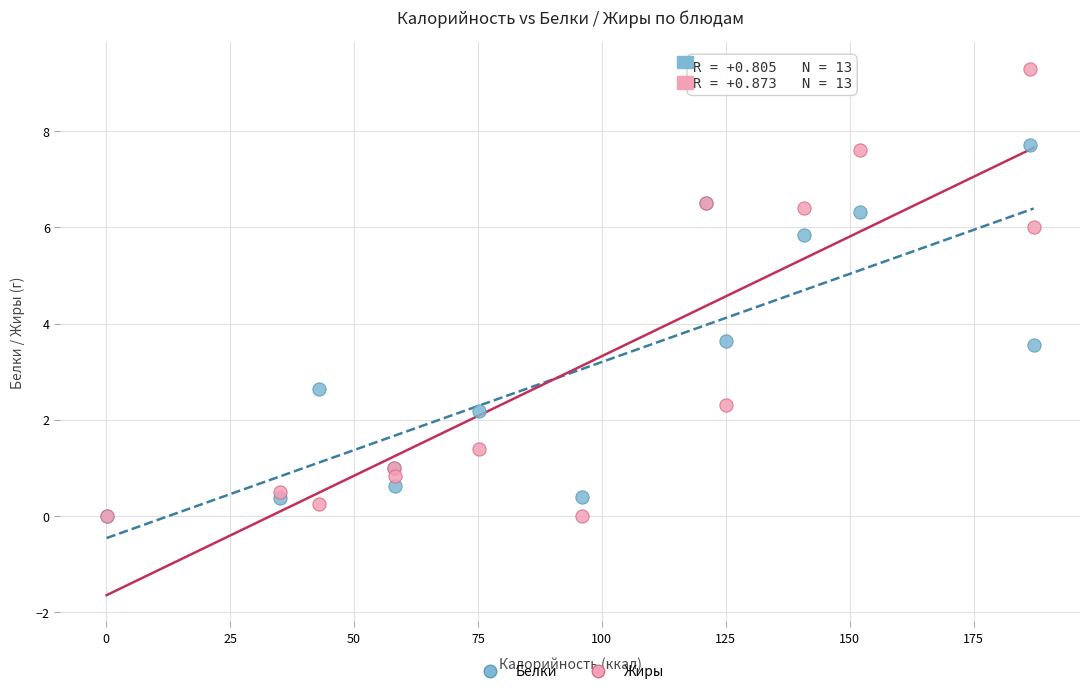

In the Белки series, what Y value is closest to 3?

2.6